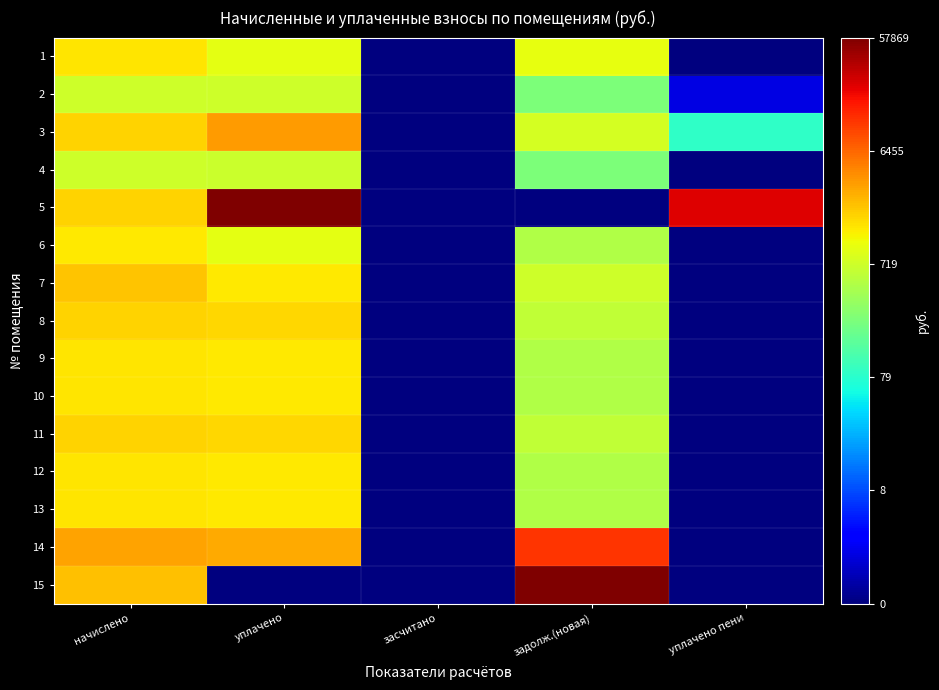

Reading left to right, what are all the values shown in this chart?

1: начислено=7.3	уплачено=6.9	засчитано=0.0	задолж.(новая)=6.9	уплачено пени=0.0
2: начислено=6.6	уплачено=6.6	засчитано=0.0	задолж.(новая)=5.5	уплачено пени=1.0
3: начислено=7.5	уплачено=8.2	засчитано=0.0	задолж.(новая)=6.7	уплачено пени=4.5
4: начислено=6.6	уплачено=6.6	засчитано=0.0	задолж.(новая)=5.5	уплачено пени=0.0
5: начислено=7.5	уплачено=11.0	засчитано=0.0	задолж.(новая)=0.0	уплачено пени=10.1
6: начислено=7.3	уплачено=6.9	засчитано=0.0	задолж.(новая)=6.2	уплачено пени=0.0
7: начислено=7.7	уплачено=7.3	засчитано=0.0	задолж.(новая)=6.6	уплачено пени=0.0
8: начислено=7.5	уплачено=7.5	засчитано=0.0	задолж.(новая)=6.4	уплачено пени=0.0
9: начислено=7.3	уплачено=7.3	засчитано=0.0	задолж.(новая)=6.2	уплачено пени=0.0
10: начислено=7.3	уплачено=7.3	засчитано=0.0	задолж.(новая)=6.2	уплачено пени=0.0
11: начислено=7.5	уплачено=7.5	засчитано=0.0	задолж.(новая)=6.4	уплачено пени=0.0
12: начислено=7.3	уплачено=7.3	засчитано=0.0	задолж.(новая)=6.2	уплачено пени=0.0
13: начислено=7.3	уплачено=7.3	засчитано=0.0	задолж.(новая)=6.2	уплачено пени=0.0
14: начислено=8.1	уплачено=8.0	засчитано=0.0	задолж.(новая)=9.3	уплачено пени=0.0
15: начислено=7.7	уплачено=0.0	засчитано=0.0	задолж.(новая)=11.0	уплачено пени=0.0